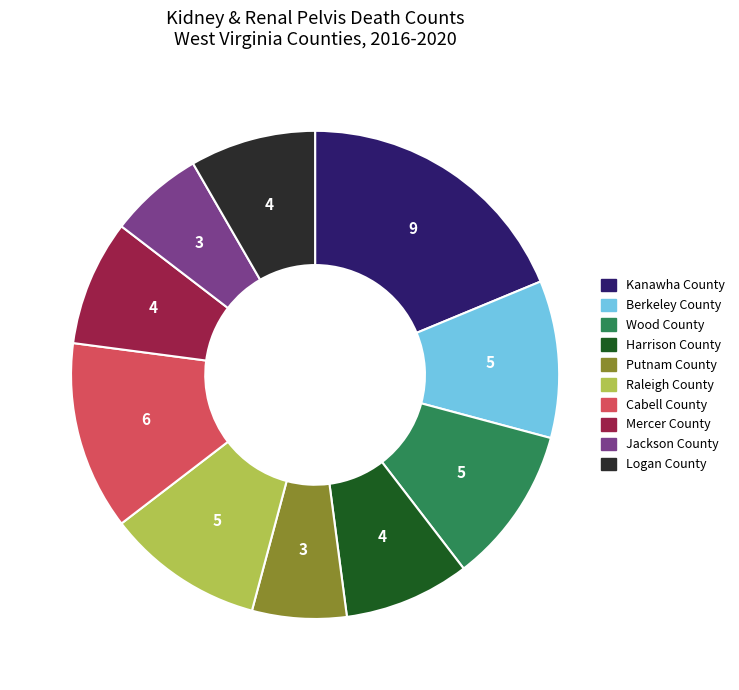

Approximately how many times larger is the value at Wood County compared to Jackson County?

1.7